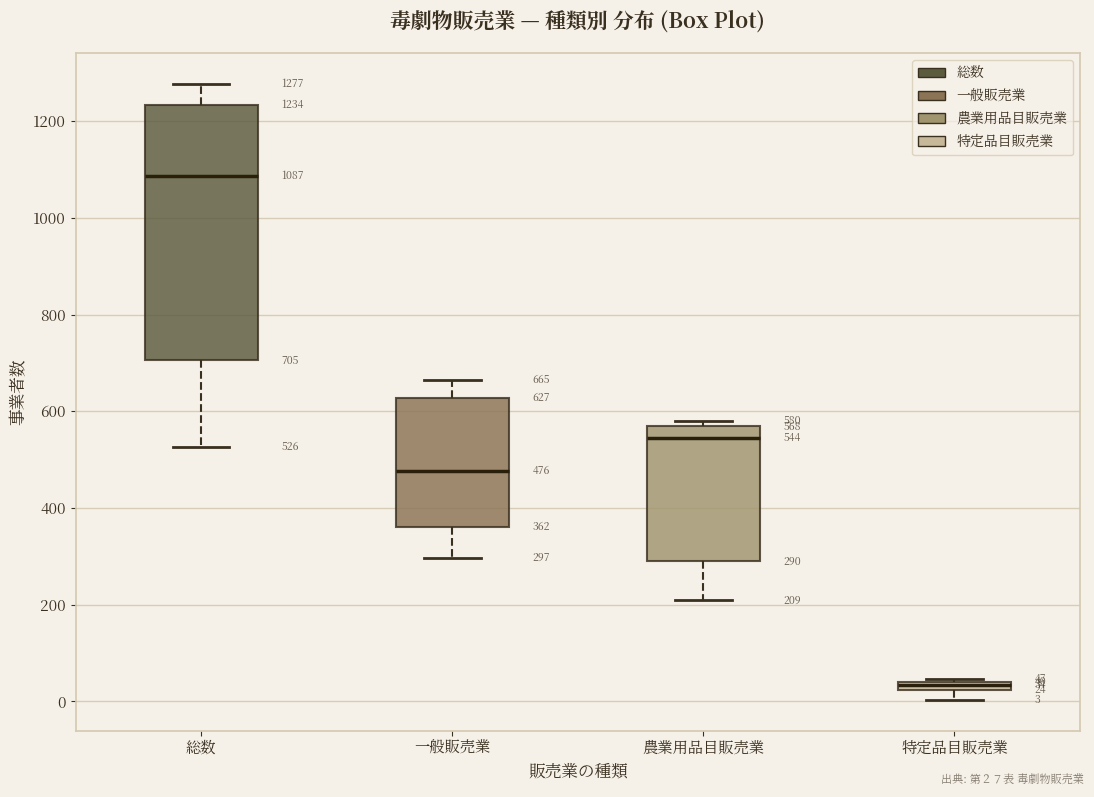

Which box has the lowest median line?

特定品目販売業